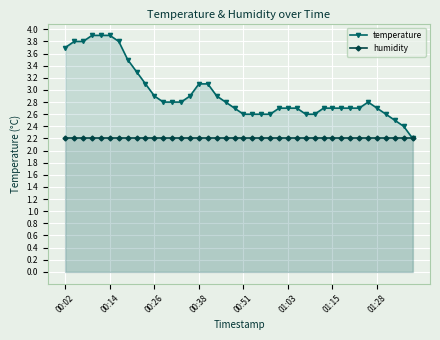

Rank the series by their average value, from highest to lowest.

temperature, humidity